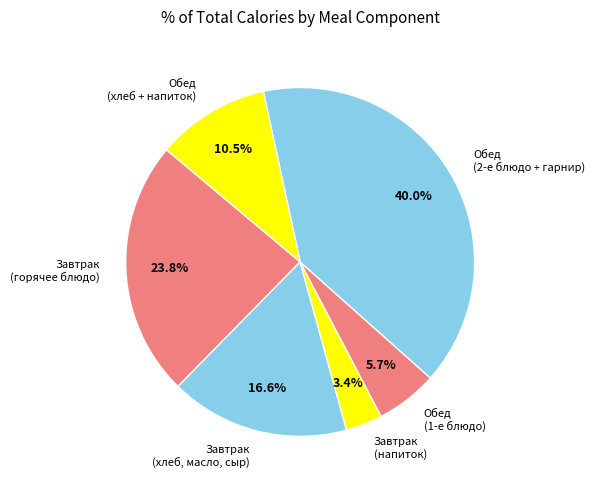

Does any single category account for the majority?

No